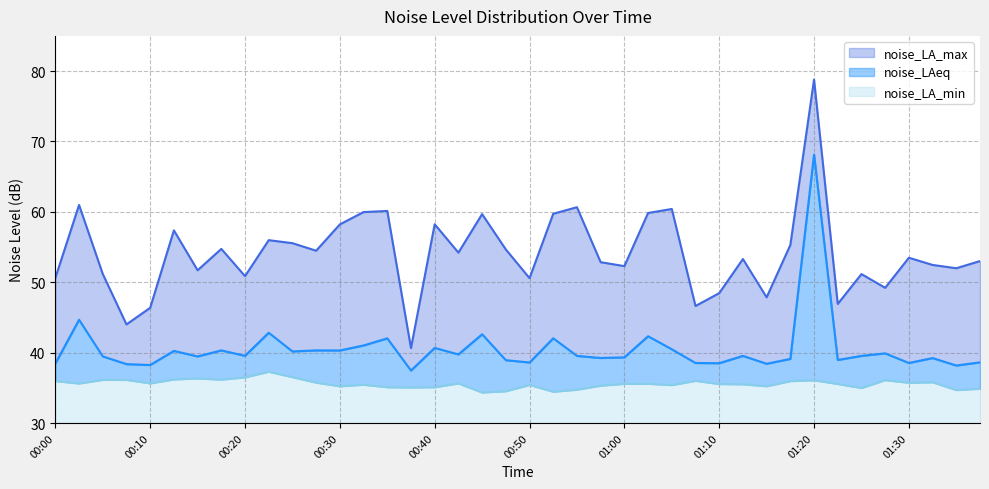

True or false: noise_LAeq and noise_LA_max intersect in this chart.

False